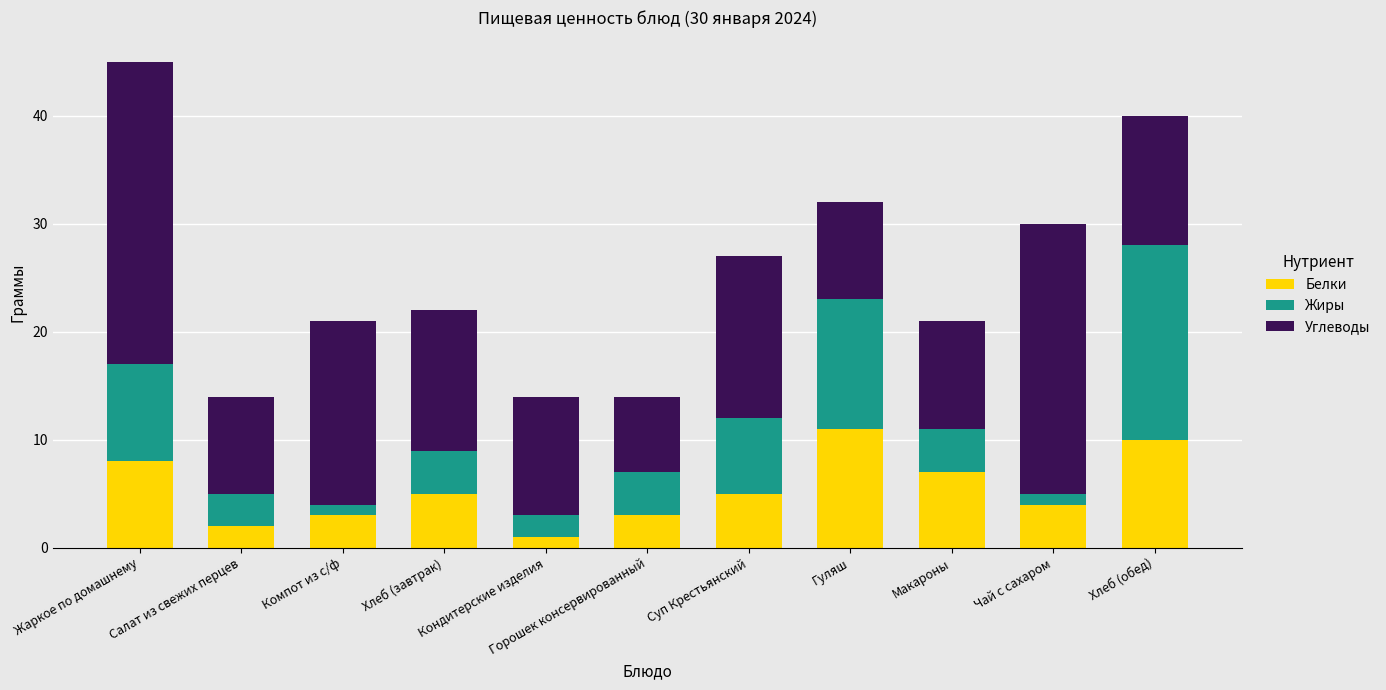

What is the average value of the Белки series?

5